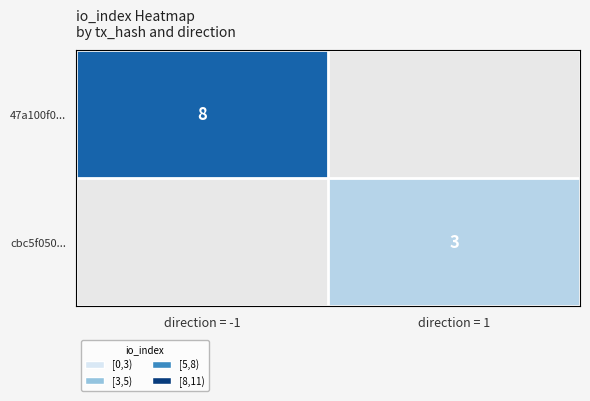

The 47a100f0... series shows 12 at direction = -1. True or false?

False